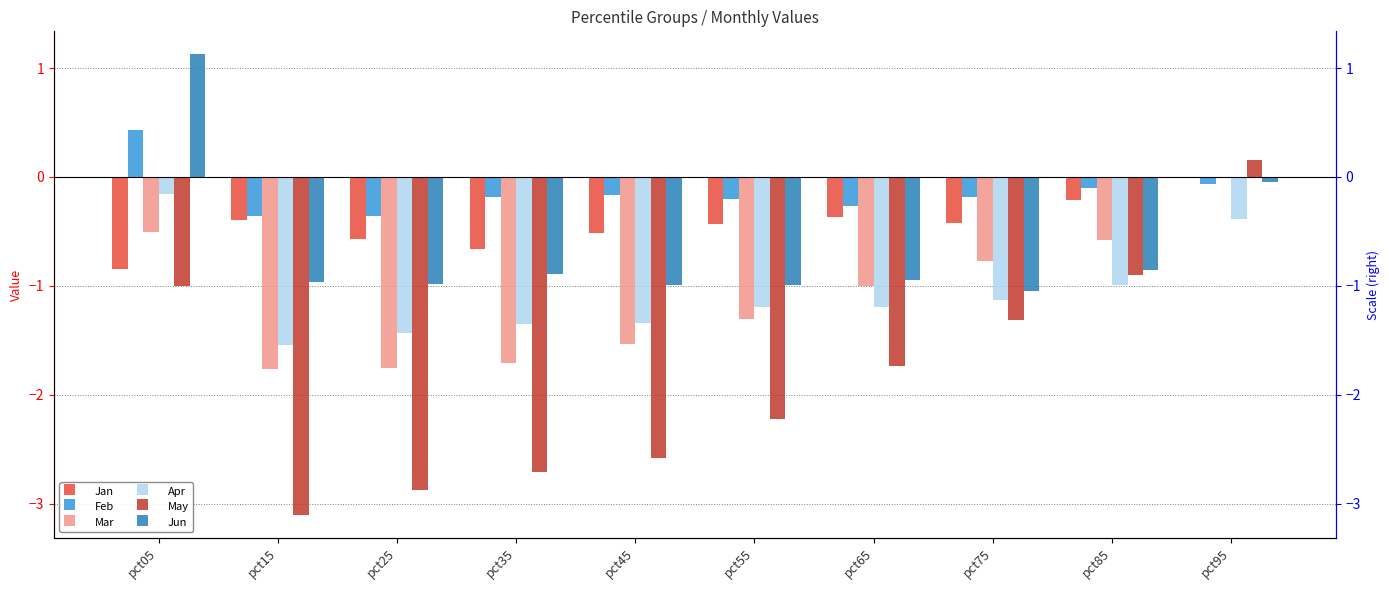

True or false: Jan has a value of -0.7 at pct45.

False